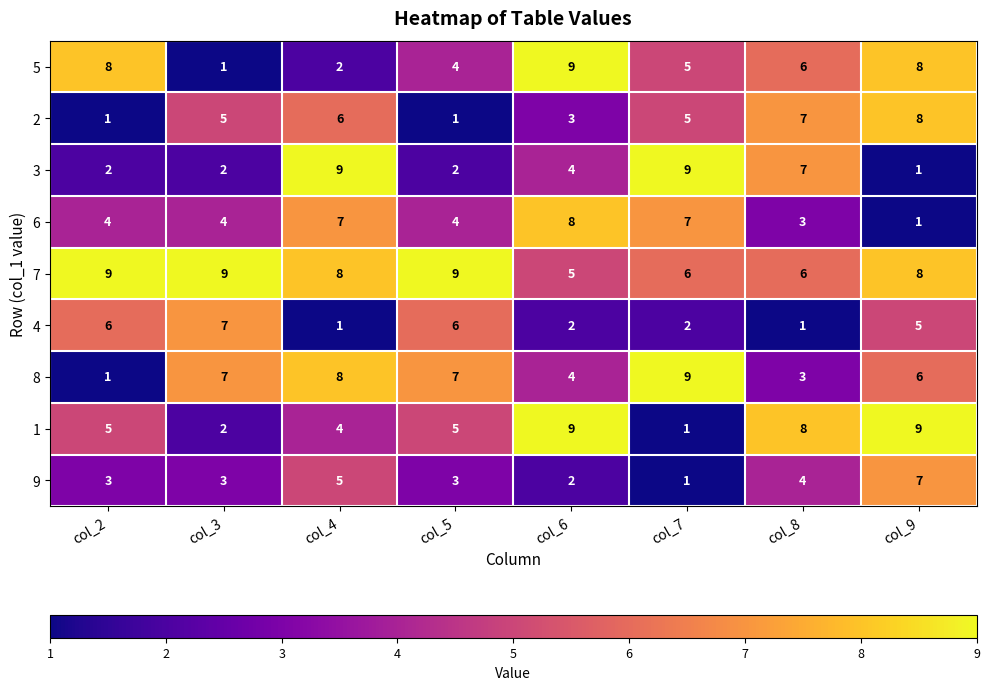

Count the 2 values in the range 3 to 7.

5